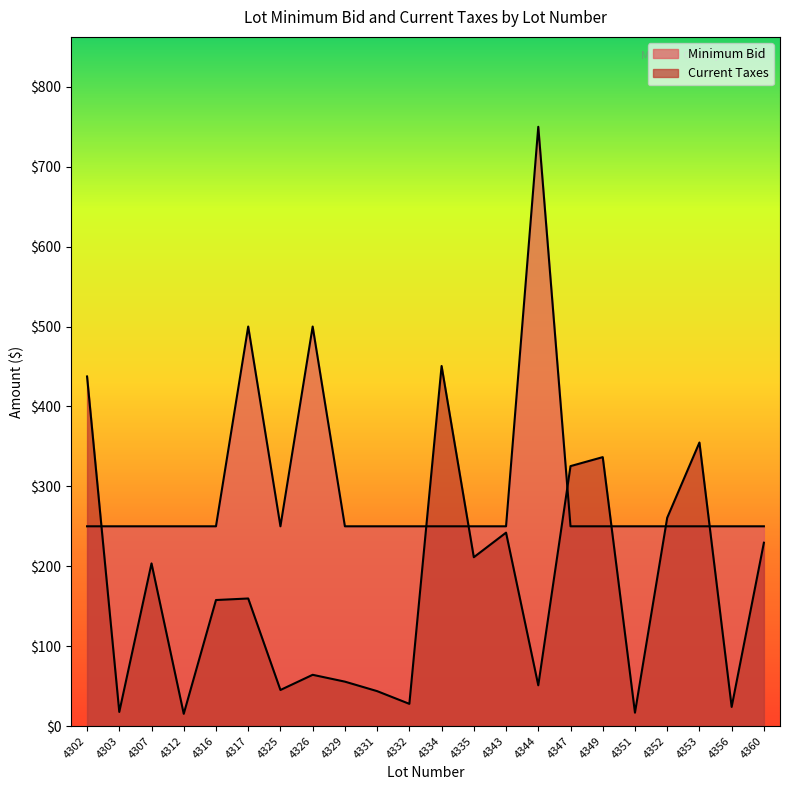

What is the highest value of the Minimum Bid series?

750.0